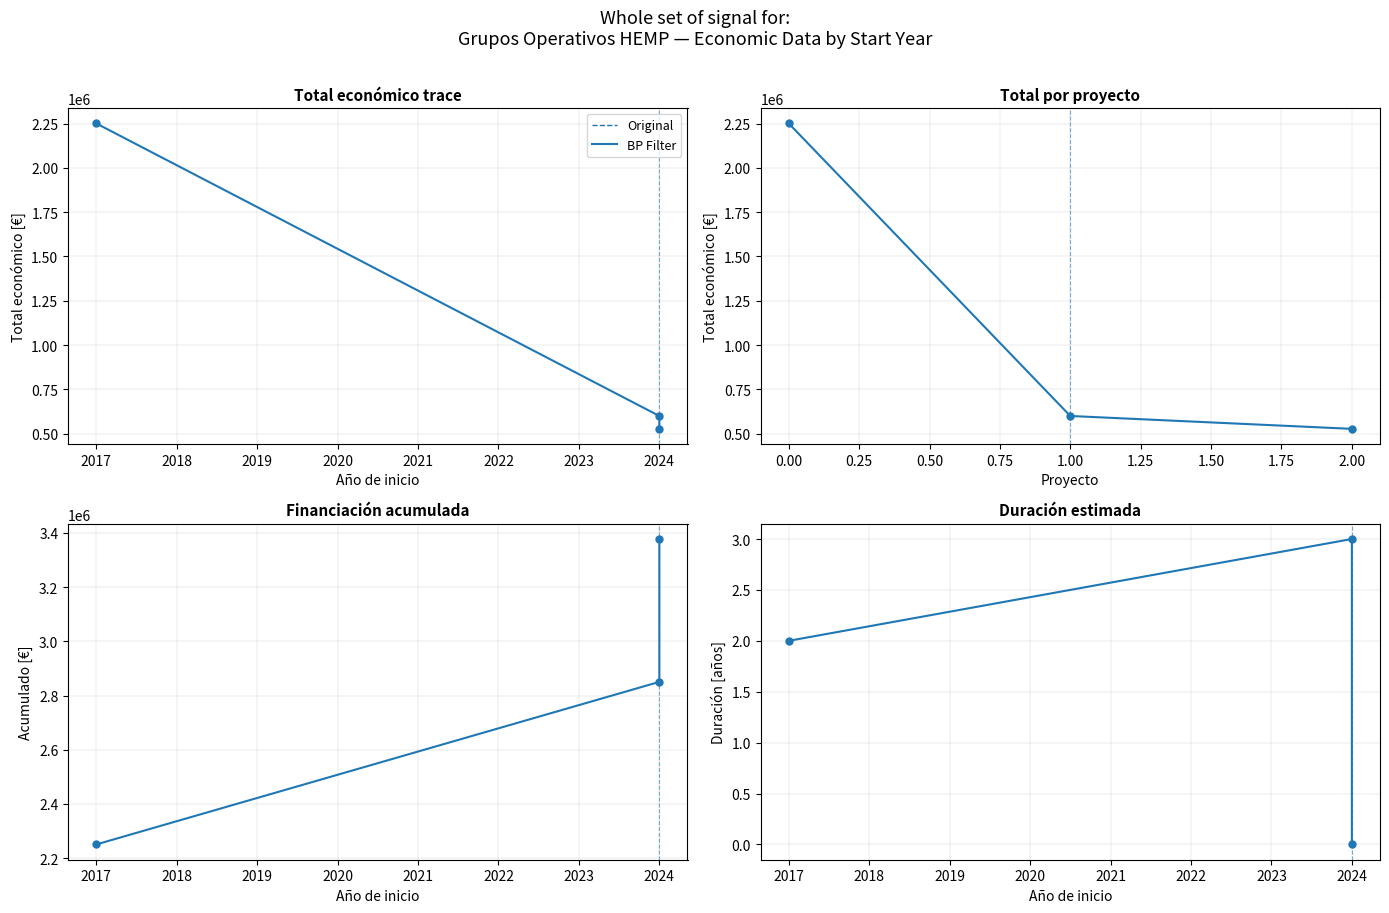

At which label is the value closest to 1388818?

2024